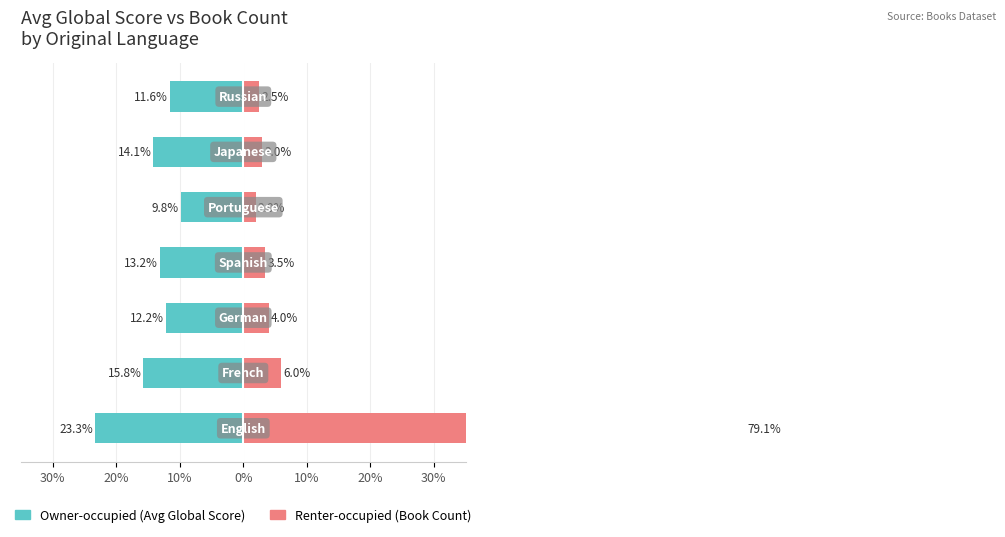

Reading left to right, transcribe all the data shown in this chart.

Owner-occupied: 30%=-23.3	20%=-15.8	10%=-12.2	0%=-13.2	10%=-9.8	20%=-14.1	30%=-11.6
Renter-occupied: 30%=79.1	20%=6.0	10%=4.0	0%=3.5	10%=2.0	20%=3.0	30%=2.5